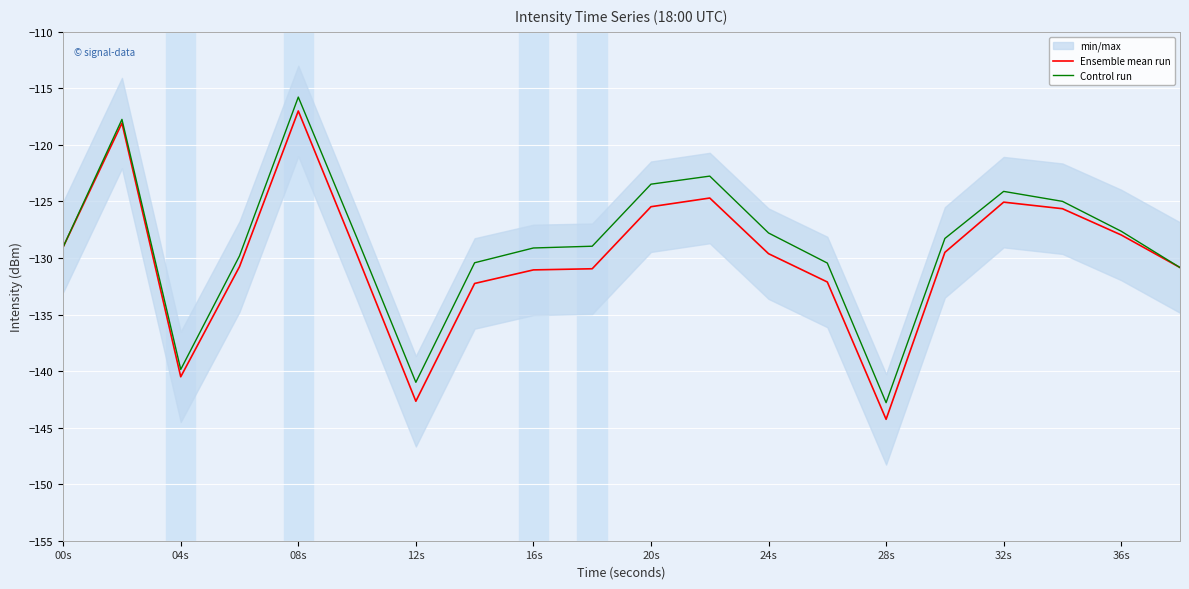

True or false: Control run has a value of -229.3 at 16s.

False